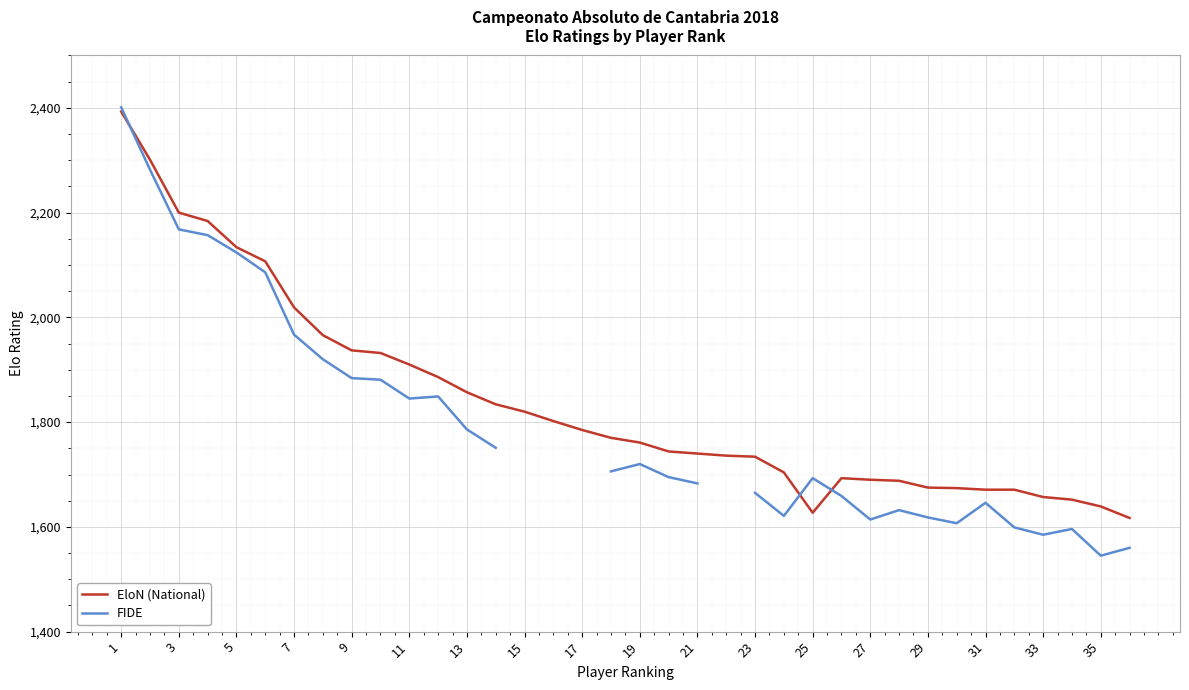

The EloN (National) series shows 714 at 29. True or false?

False